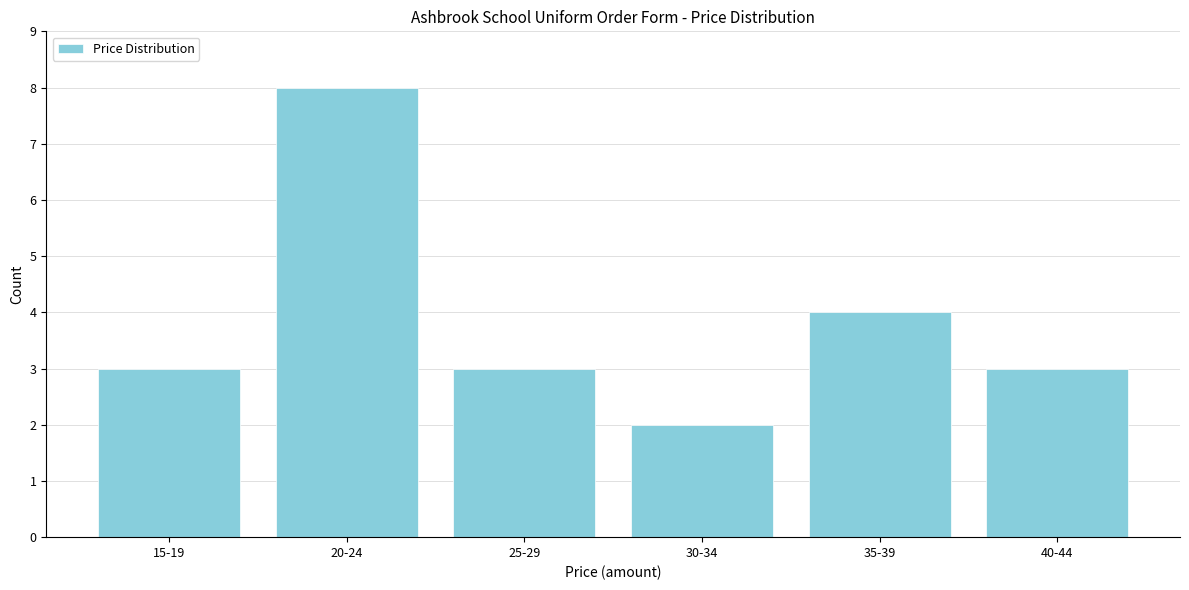

Reading right to left, list all the values displayed in this chart.

3	4	2	3	8	3